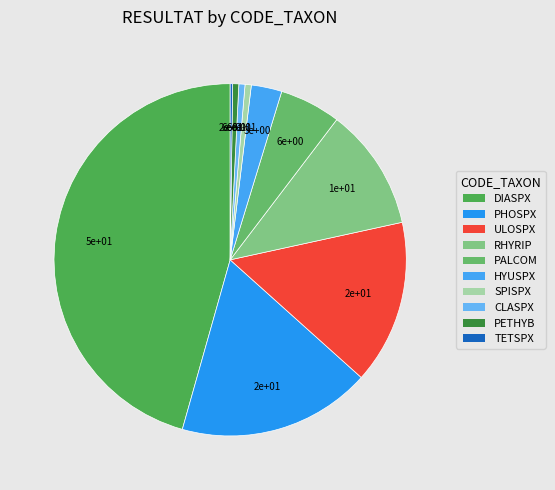

How much of the chart is everything except RHYRIP?

88.8%